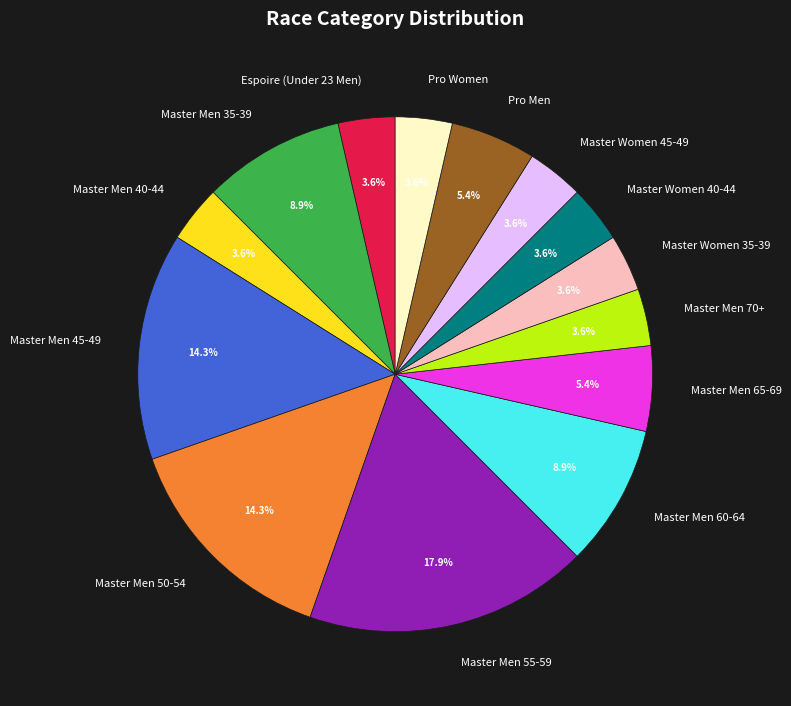

How many slices are in this pie chart?

14